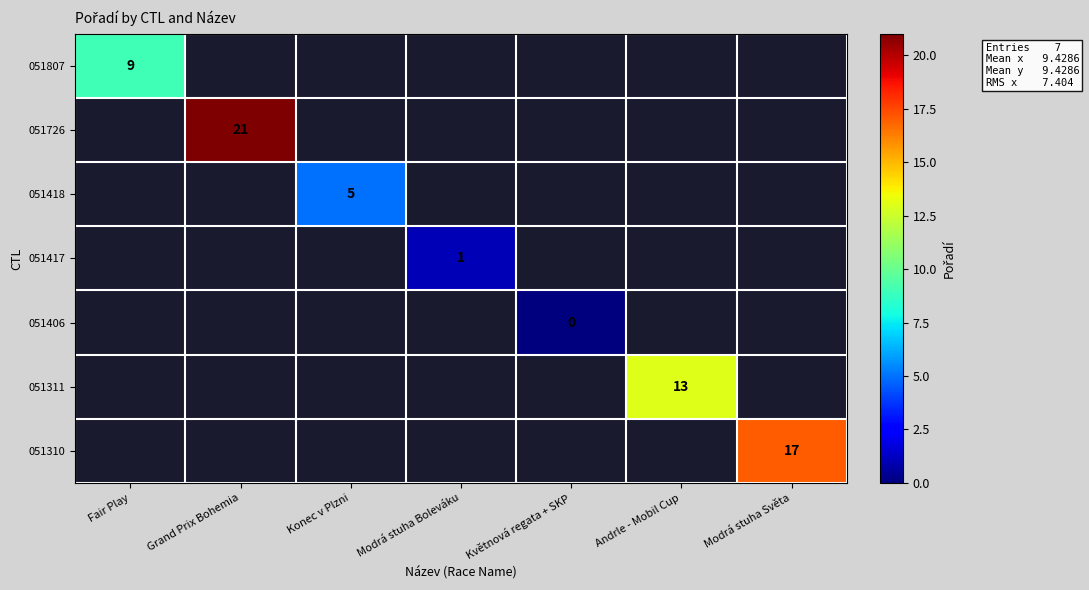

Is it true that 051310 equals 9 at Modrá stuha Světa?

False